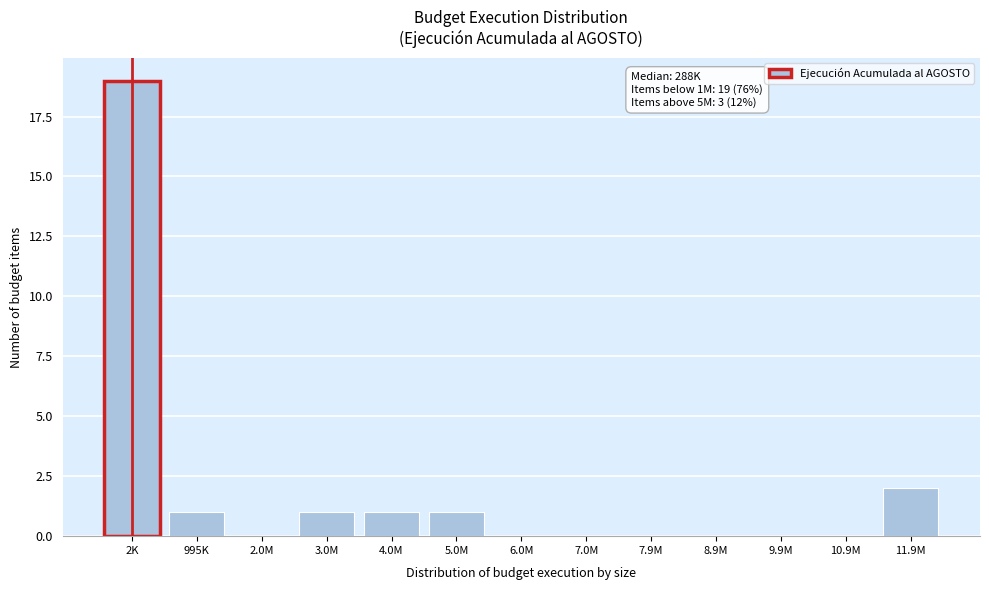

Reading left to right, list all the values displayed in this chart.

2K=19	995K=1	2.0M=0	3.0M=1	4.0M=1	5.0M=1	6.0M=0	7.0M=0	7.9M=0	8.9M=0	9.9M=0	10.9M=0	11.9M=2